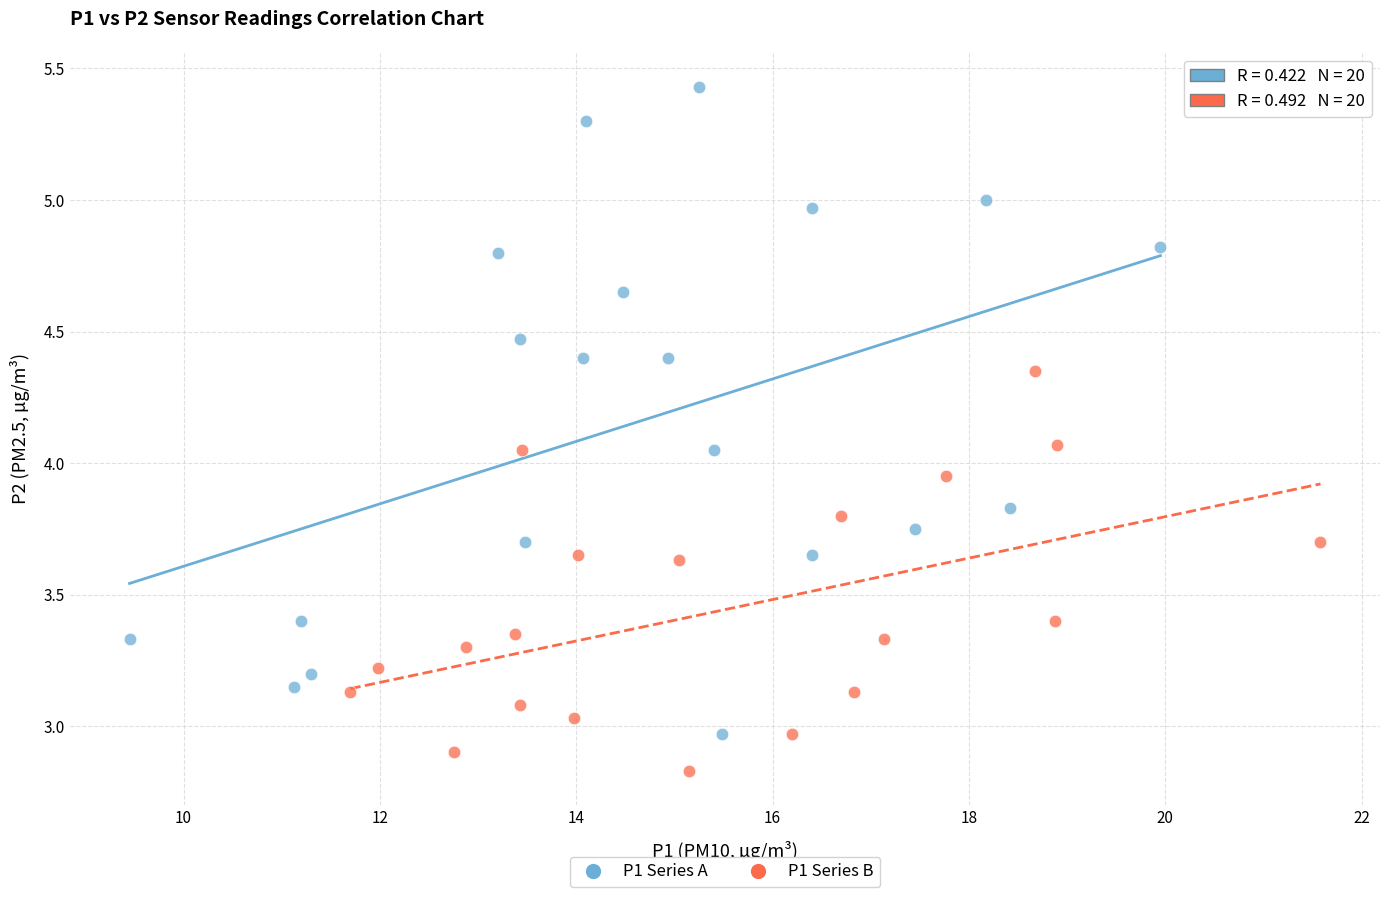

Which series reaches the maximum Y coordinate?

P1 Series A